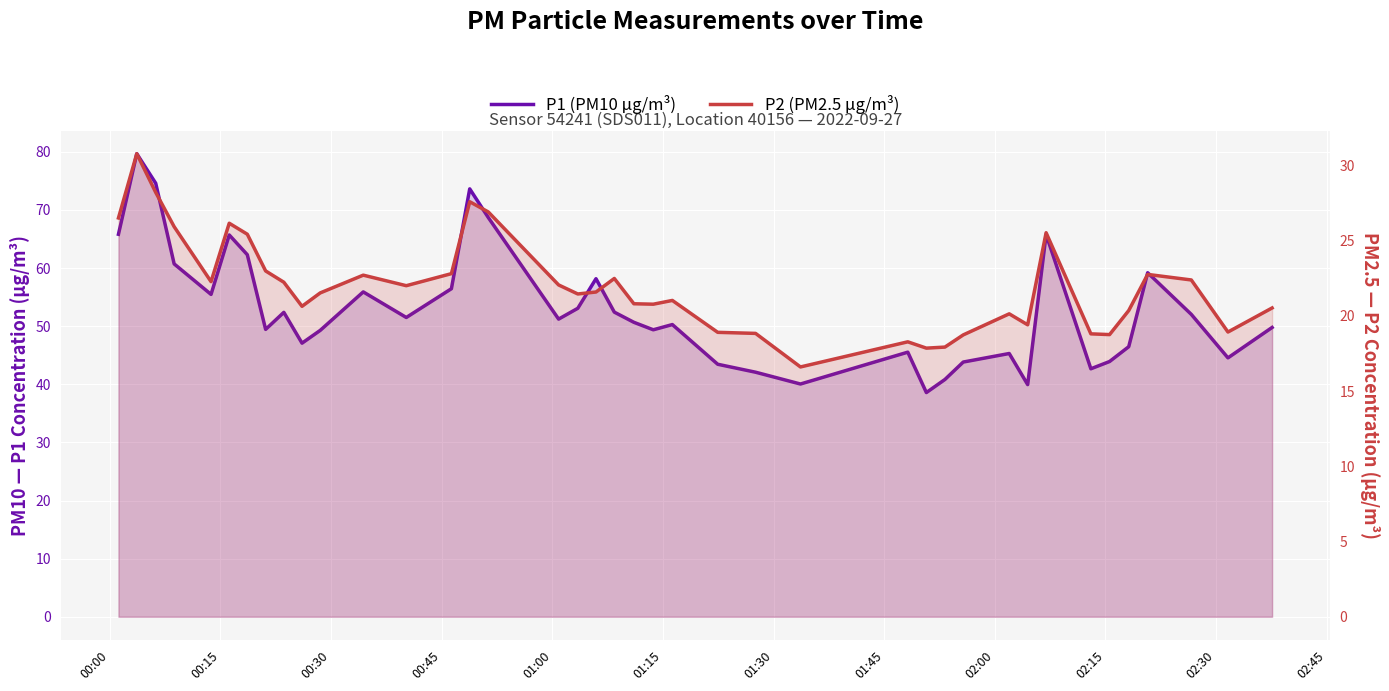

What is the difference between the maximum and second lowest values in the P1 (PM10) series?

39.7